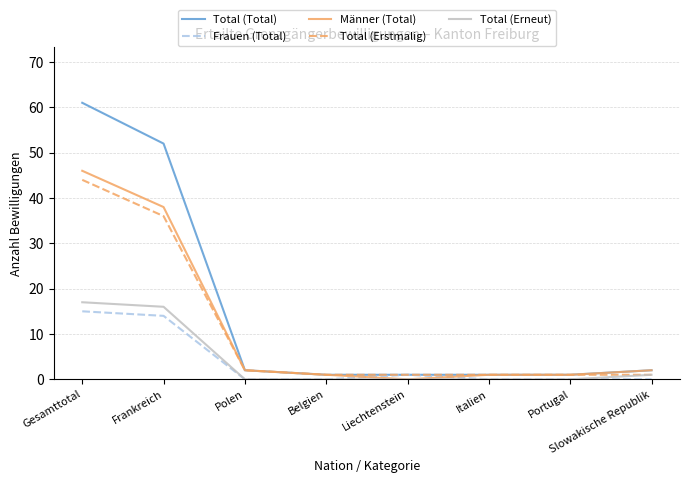

Is it true that Total (Total) equals 1 at Belgien?

True